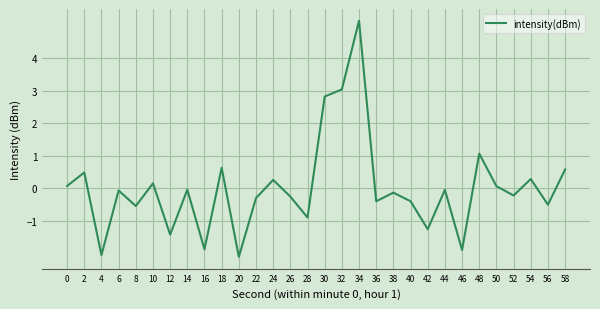

Between 24 and 18, which is larger?

18